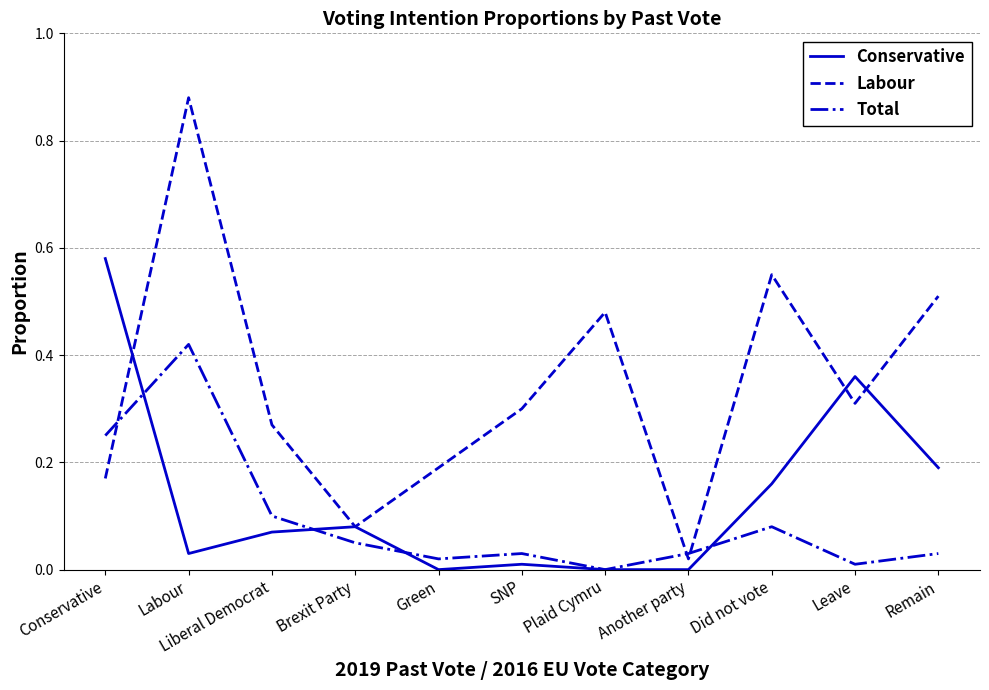

Which series changed the most between Conservative and Leave?

Total